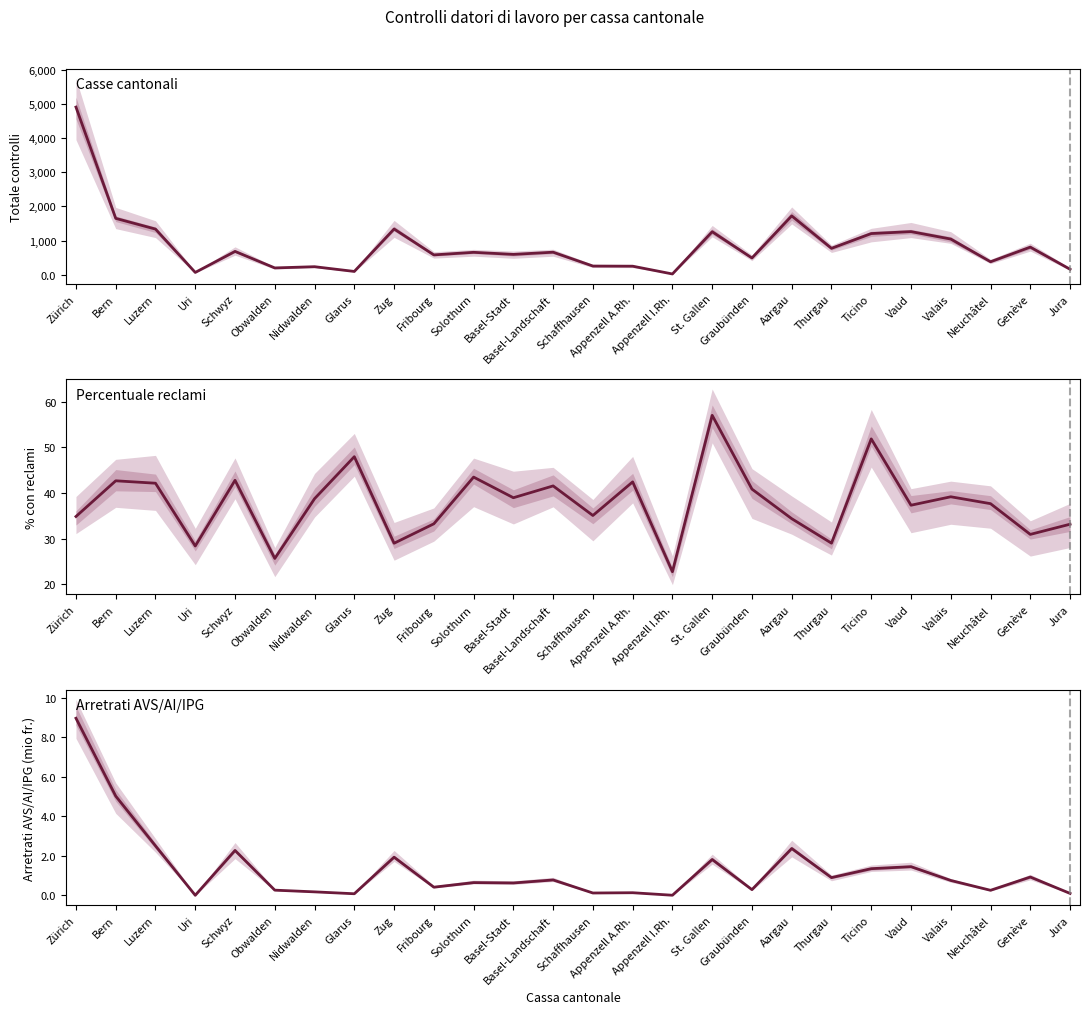

Reading right to left, extract all data points from this chart.

Totale controlli (col_7): Jura=160.0	Genève=809.0	Neuchâtel=380.0	Valais=1045.0	Vaud=1263.0	Ticino=1206.0	Thurgau=773.0	Aargau=1724.0	Graubünden=490.0	St. Gallen=1260.0	Appenzell I.Rh.=22.0	Appenzell A.Rh.=250.0	Schaffhausen=254.0	Basel-Landschaft=660.0	Basel-Stadt=596.0	Solothurn=656.0	Fribourg=581.0	Zug=1340.0	Glarus=96.0	Nidwalden=235.0	Obwalden=199.0	Schwyz=683.0	Uri=67.0	Luzern=1337.0	Bern=1651.0	Zürich=4911.0
% con reclami (col_9): Jura=33.1	Genève=30.9	Neuchâtel=37.6	Valais=39.1	Vaud=37.3	Ticino=51.8	Thurgau=29.0	Aargau=34.3	Graubünden=40.8	St. Gallen=57.0	Appenzell I.Rh.=22.7	Appenzell A.Rh.=42.4	Schaffhausen=35.0	Basel-Landschaft=41.5	Basel-Stadt=38.9	Solothurn=43.5	Fribourg=33.2	Zug=29.0	Glarus=47.9	Nidwalden=38.7	Obwalden=25.6	Schwyz=42.8	Uri=28.4	Luzern=42.1	Bern=42.6	Zürich=34.8
AVS/AI/IPG arretrati in fr. (col_10): Jura=0.1	Genève=0.9	Neuchâtel=0.3	Valais=0.8	Vaud=1.5	Ticino=1.4	Thurgau=0.9	Aargau=2.4	Graubünden=0.3	St. Gallen=1.8	Appenzell I.Rh.=0.0	Appenzell A.Rh.=0.1	Schaffhausen=0.1	Basel-Landschaft=0.8	Basel-Stadt=0.6	Solothurn=0.7	Fribourg=0.4	Zug=1.9	Glarus=0.1	Nidwalden=0.2	Obwalden=0.3	Schwyz=2.3	Uri=0.0	Luzern=2.5	Bern=5.0	Zürich=9.0